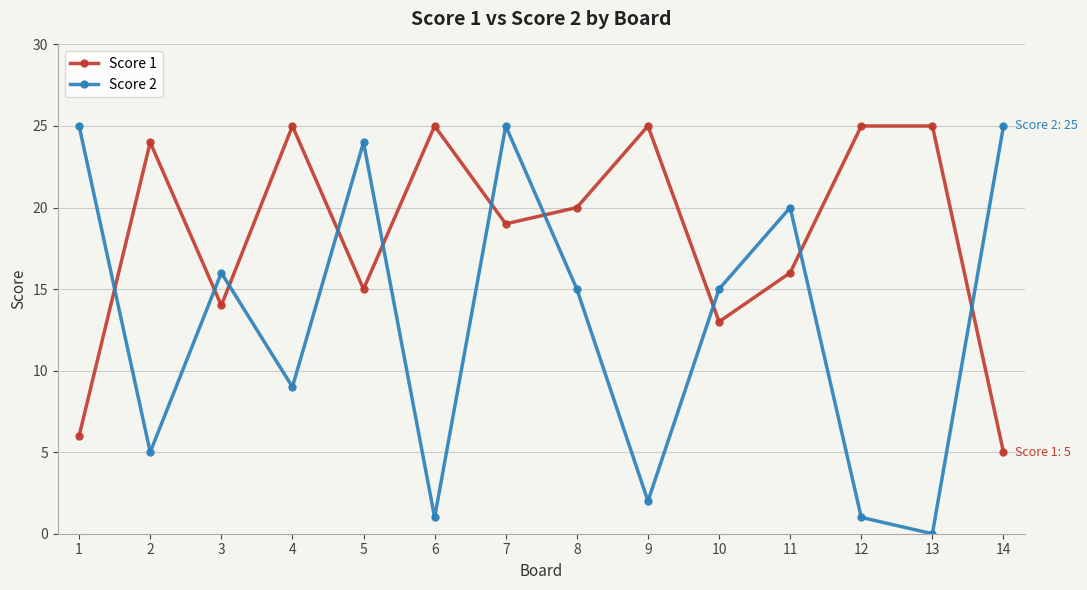

What is the spread (max minus min) of values at 11?

4